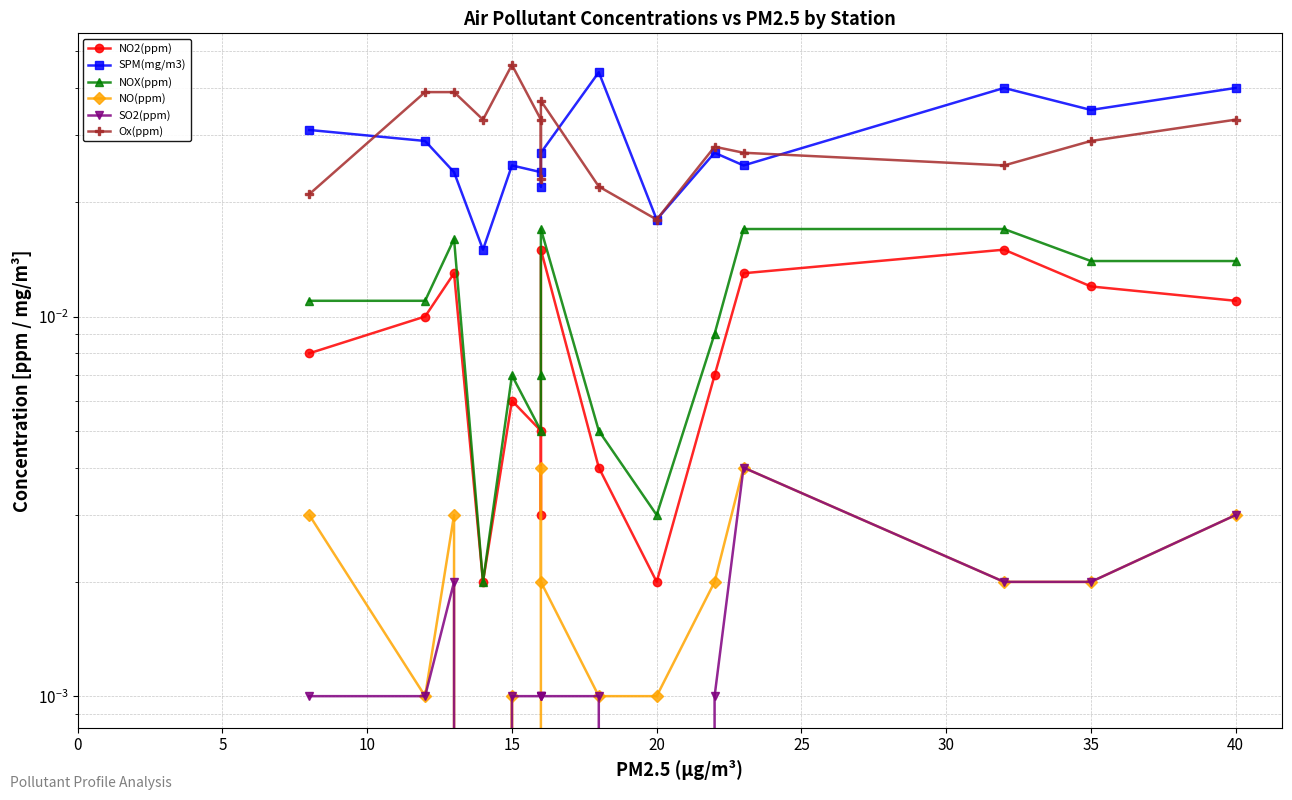

True or false: SO2(ppm) and NO2(ppm) cross at least once.

False